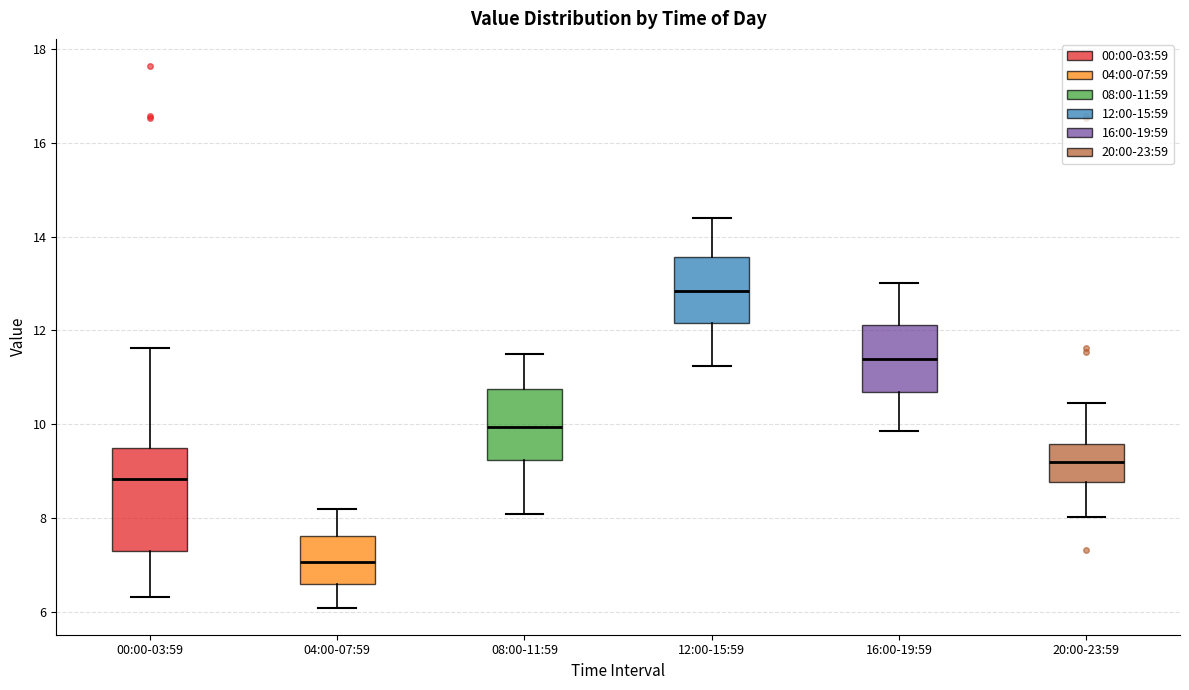

Reading left to right, read every box against the y-axis: the position of its median line, the range the box covers, and the ends of its whiskers. The values are not printed on the chart, so give them approximately, as read against the axis.

00:00-03:59: median 8.8, box 7.4 to 9.6, whiskers 6.4 to 11.6
04:00-07:59: median 7.0, box 6.6 to 7.6, whiskers 6.2 to 8.2
08:00-11:59: median 10.0, box 9.2 to 10.8, whiskers 8.2 to 11.6
12:00-15:59: median 12.8, box 12.2 to 13.6, whiskers 11.2 to 14.4
16:00-19:59: median 11.4, box 10.8 to 12.2, whiskers 9.8 to 13.0
20:00-23:59: median 9.2, box 8.8 to 9.6, whiskers 8.0 to 10.4